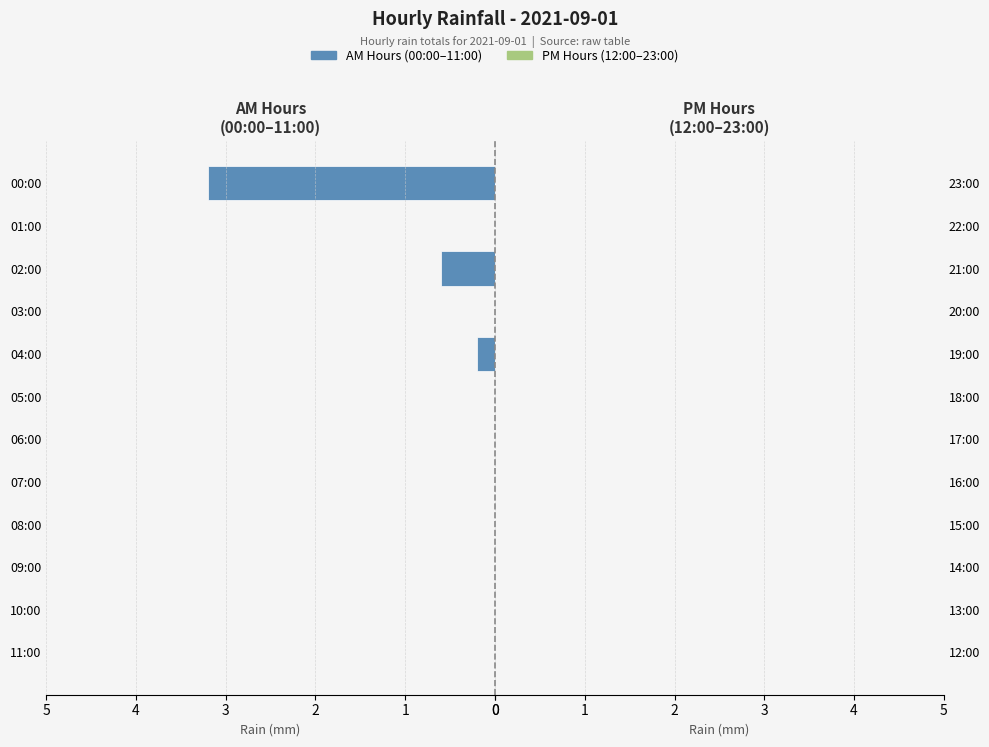

Where is the data nearest to the value 1?

02:00